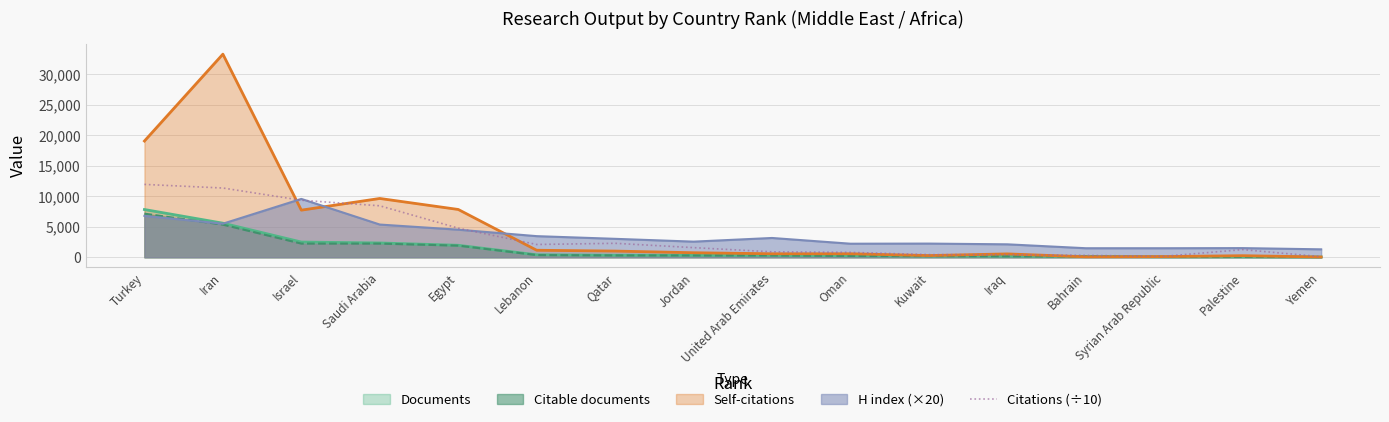

How many data points are above 1577?

8